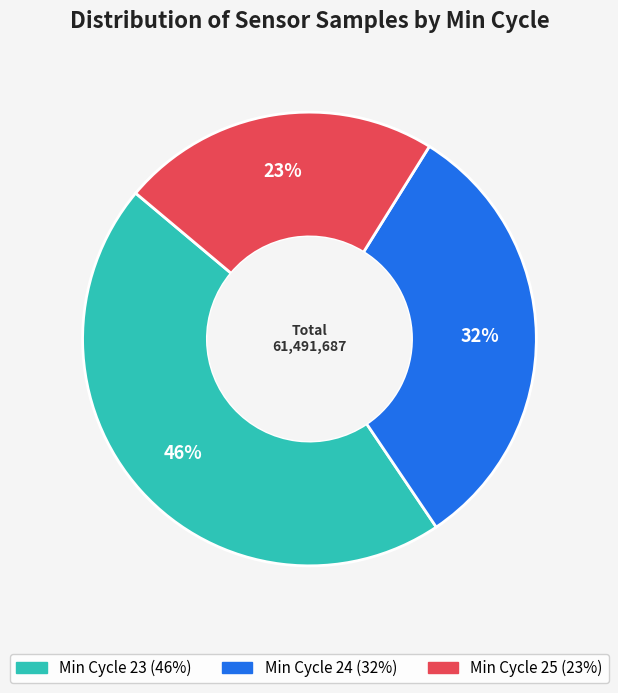

To the nearest percent, what is the average slice percentage?

33%